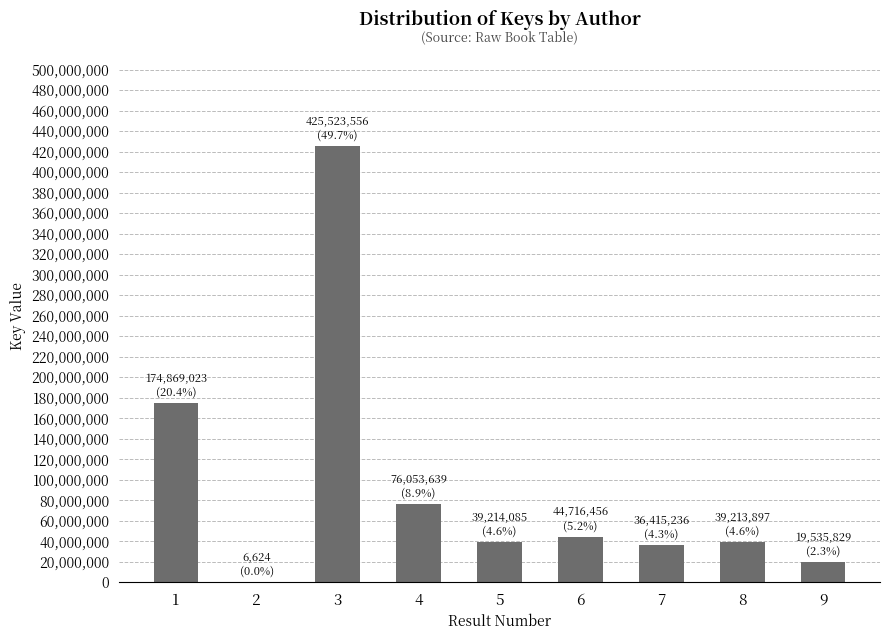

What is the maximum value shown in the chart?

425523556